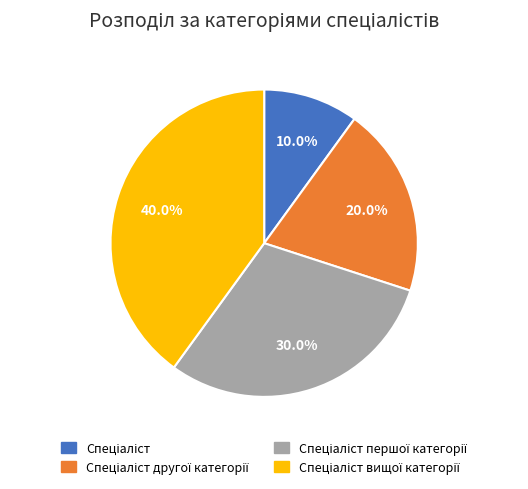

Does any single category account for the majority?

No